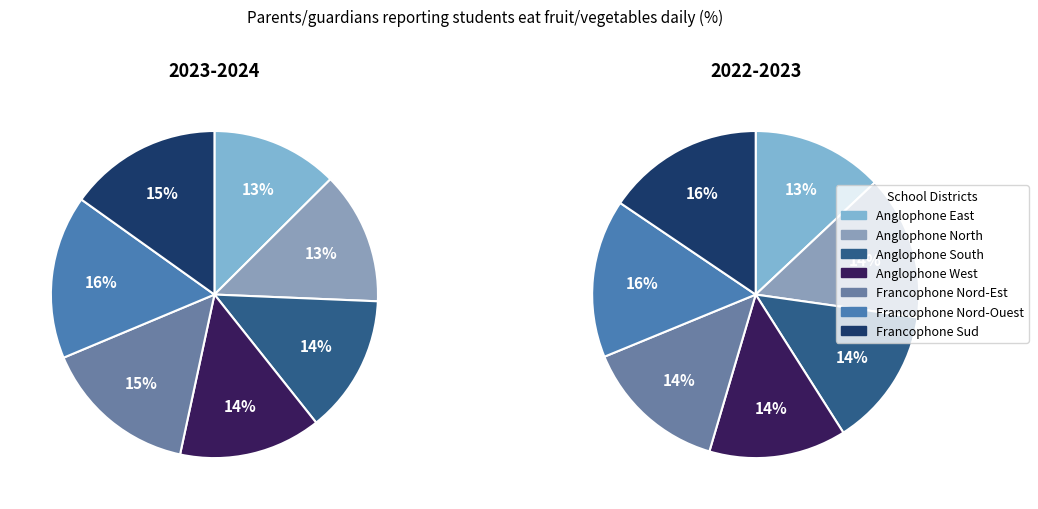

To the nearest percent, what percentage of the pie is Anglophone East?

13%